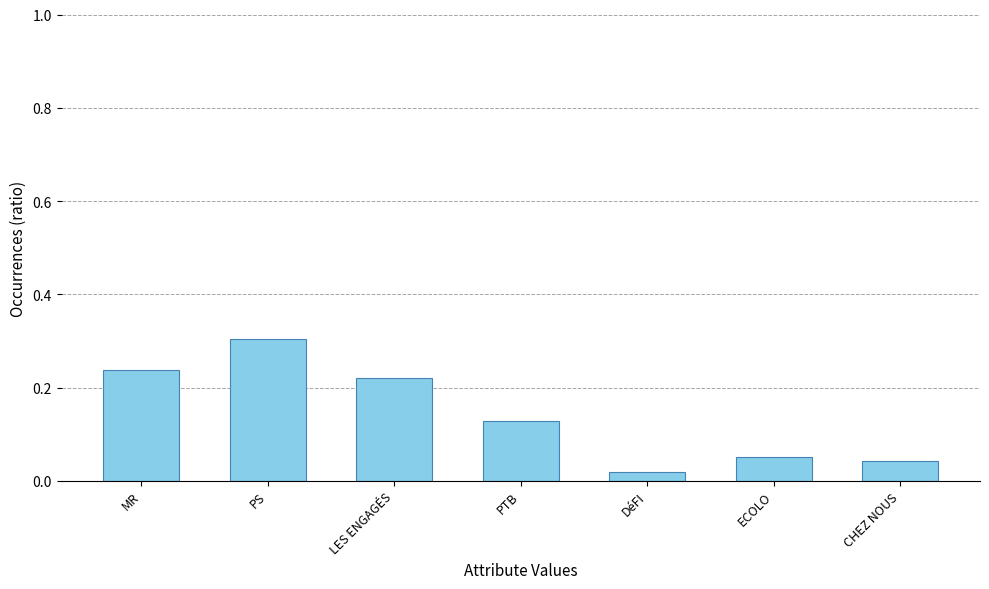

What position from the left is PS?

2